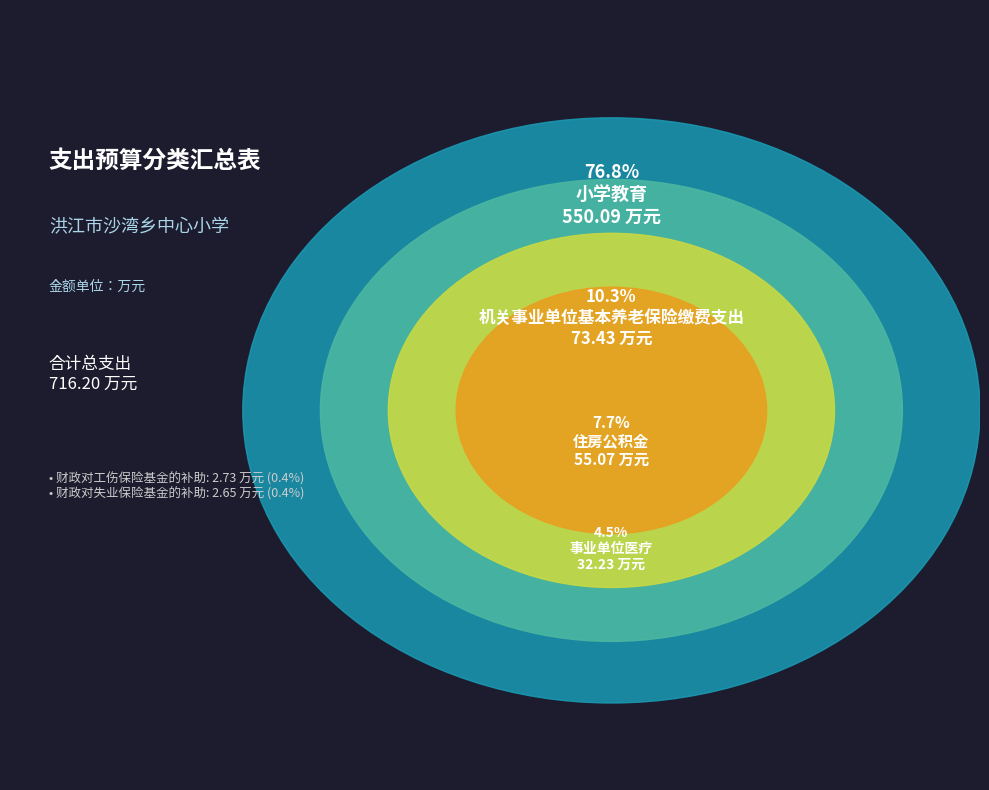

Combined, do 事业单位医疗 and 小学教育 account for over 50%?

Yes